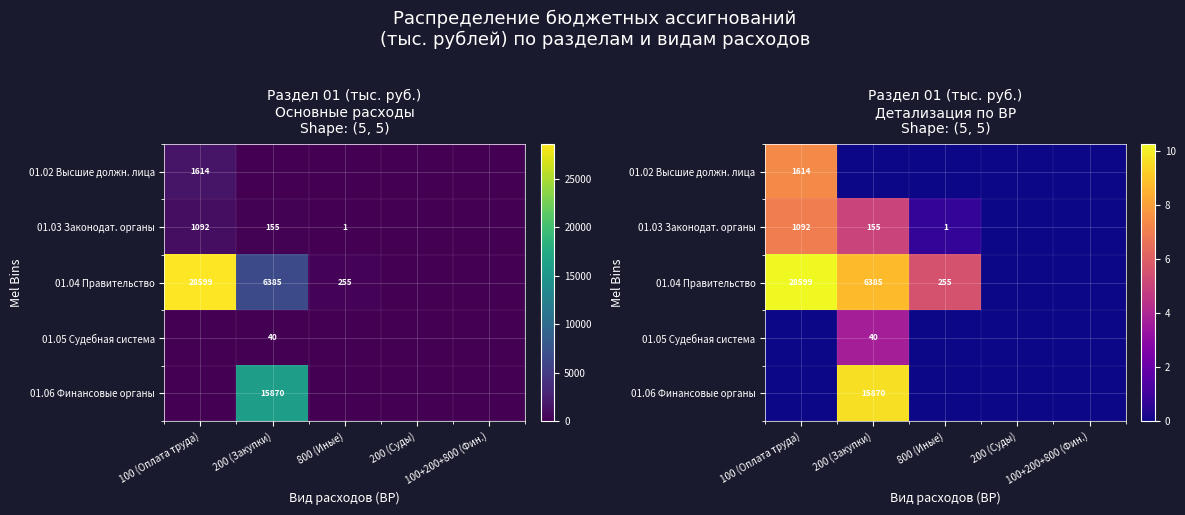

What is the sum of the 01.03 Законодат. органы values at 100+200+800 (Фин.) and 800 (Иные)?

0.7